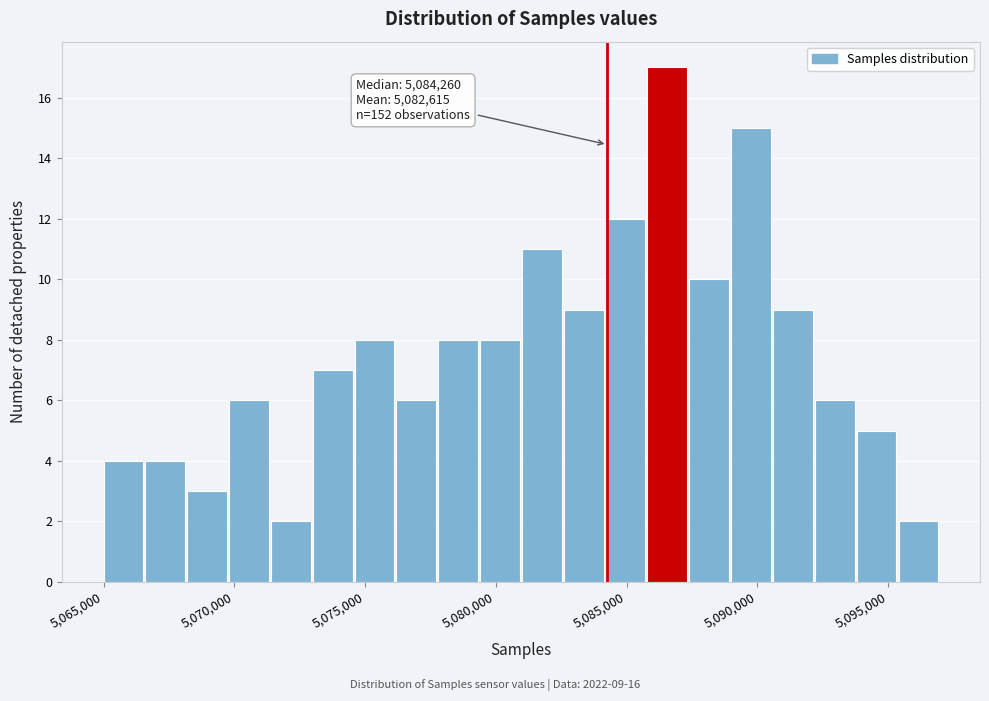

Around what value on the x-axis is the tallest bar? Give the approximate position of its centre, as read against the axis.

5086500